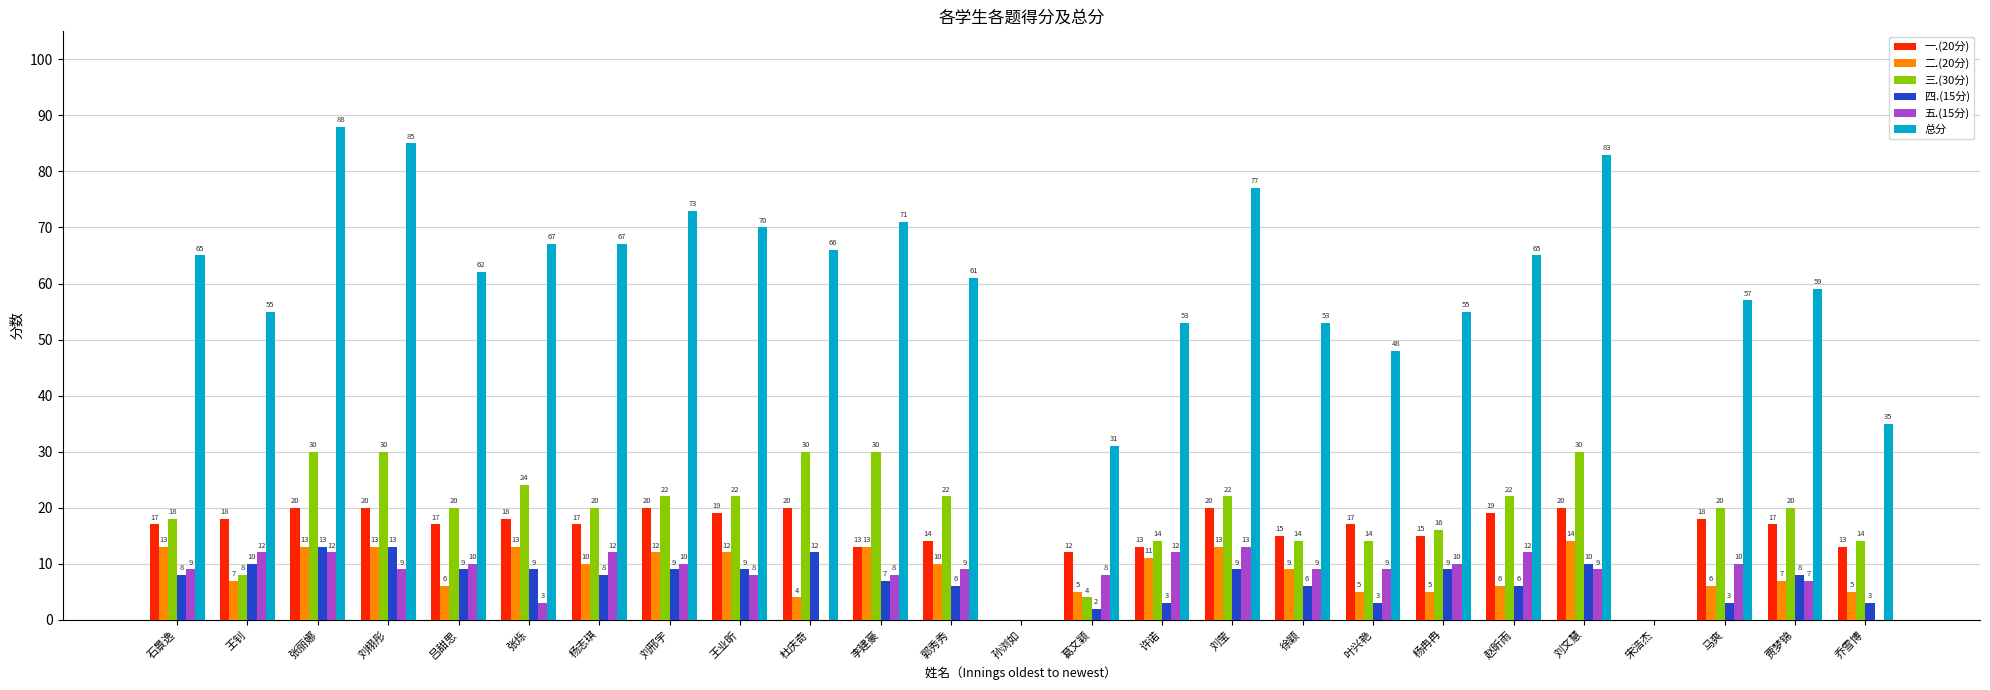

Which series has the largest total across all categories?

总分